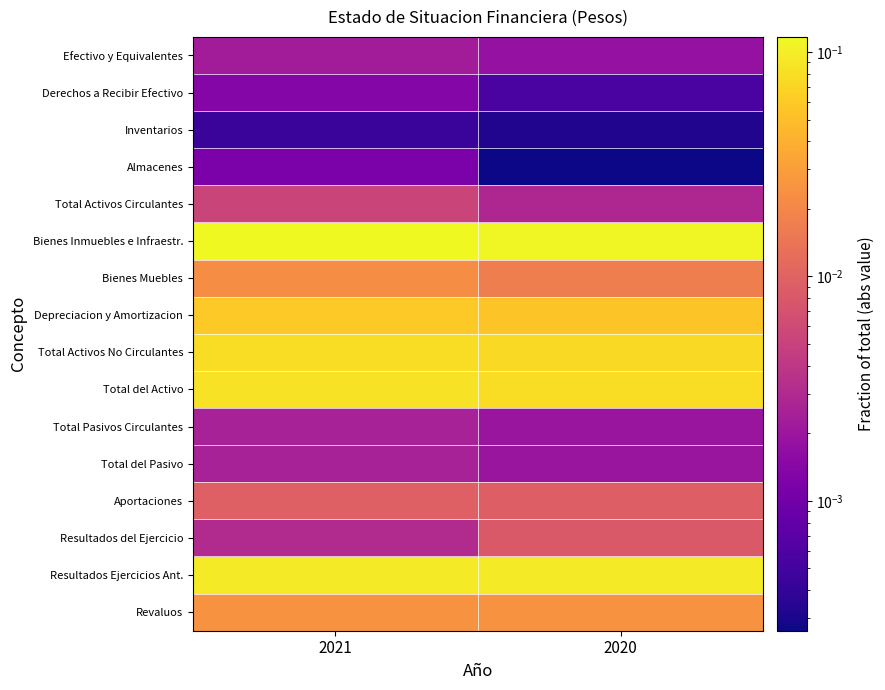

Reading left to right, extract all data points from this chart.

Efectivo y Equivalentes: 2021=0.0	2020=0.0
Derechos a Recibir Efectivo: 2021=0.0	2020=0.0
Inventarios: 2021=0.0	2020=0.0
Almacenes: 2021=0.0	2020=0.0
Total Activos Circulantes: 2021=0.0	2020=0.0
Bienes Inmuebles e Infraestr.: 2021=0.1	2020=0.1
Bienes Muebles: 2021=0.0	2020=0.0
Depreciacion y Amortizacion: 2021=0.1	2020=0.1
Total Activos No Circulantes: 2021=0.1	2020=0.1
Total del Activo: 2021=0.1	2020=0.1
Total Pasivos Circulantes: 2021=0.0	2020=0.0
Total del Pasivo: 2021=0.0	2020=0.0
Aportaciones: 2021=0.0	2020=0.0
Resultados del Ejercicio: 2021=0.0	2020=0.0
Resultados Ejercicios Ant.: 2021=0.1	2020=0.1
Revaluos: 2021=0.0	2020=0.0